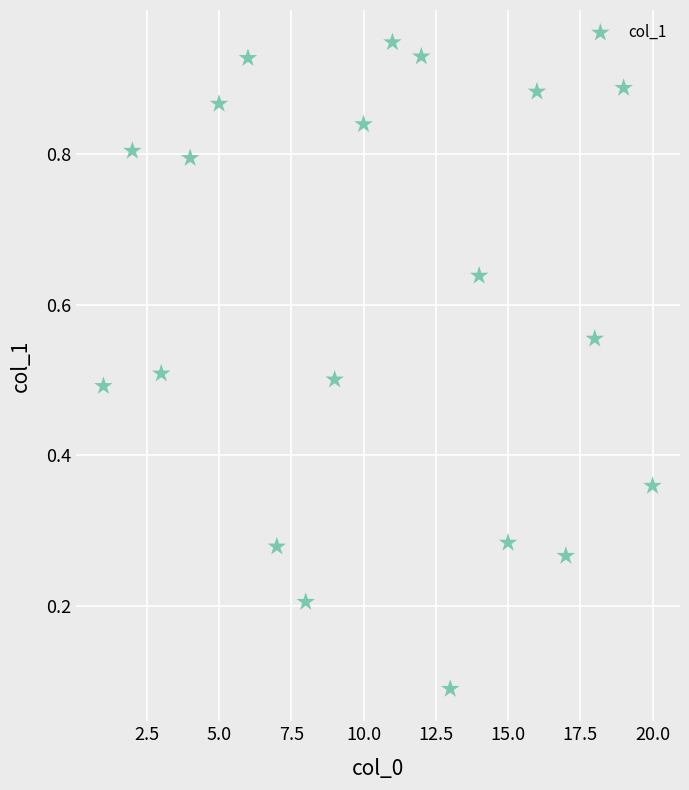

What is the range of X values (max minus min)?

19.0